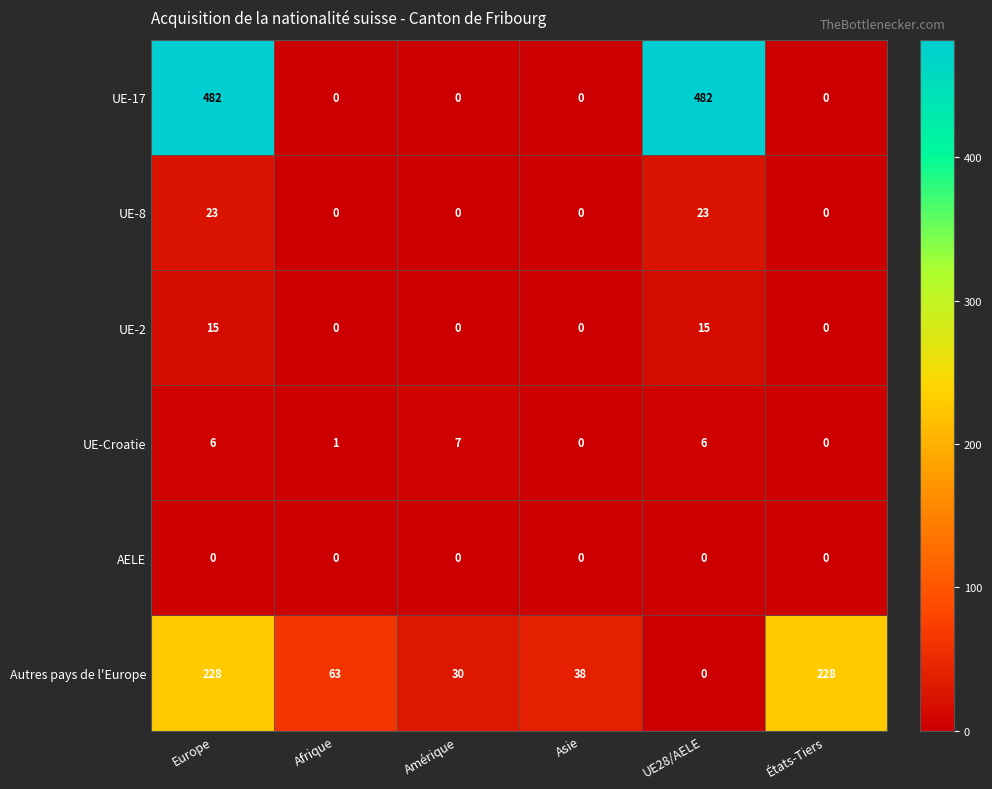

At how many categories does at least one series exceed 98?

3